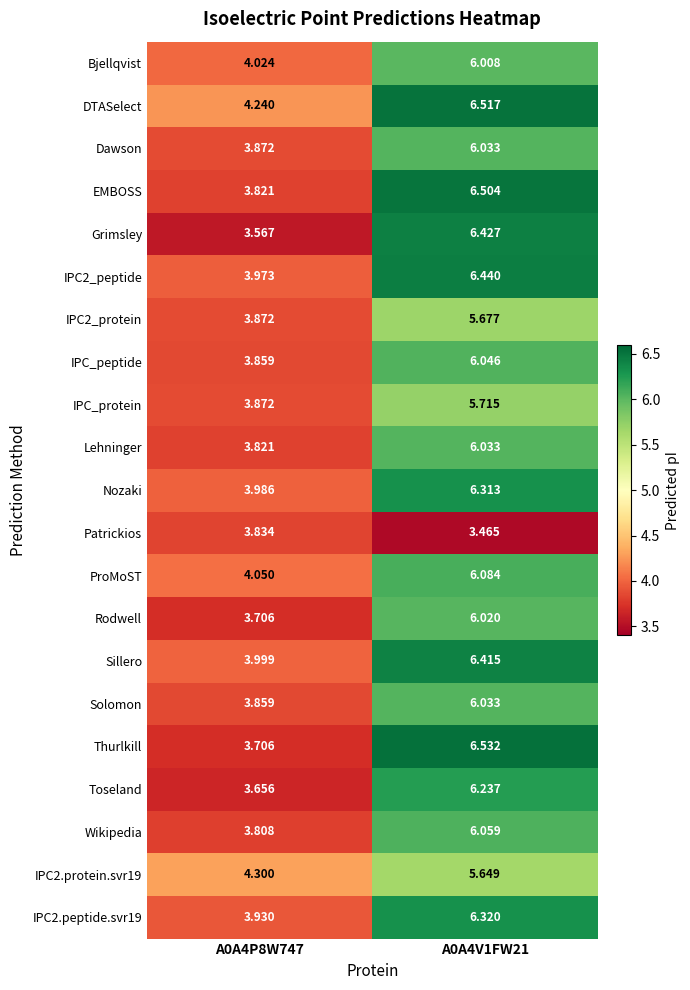

Which series has the widest spread of values?

Grimsley